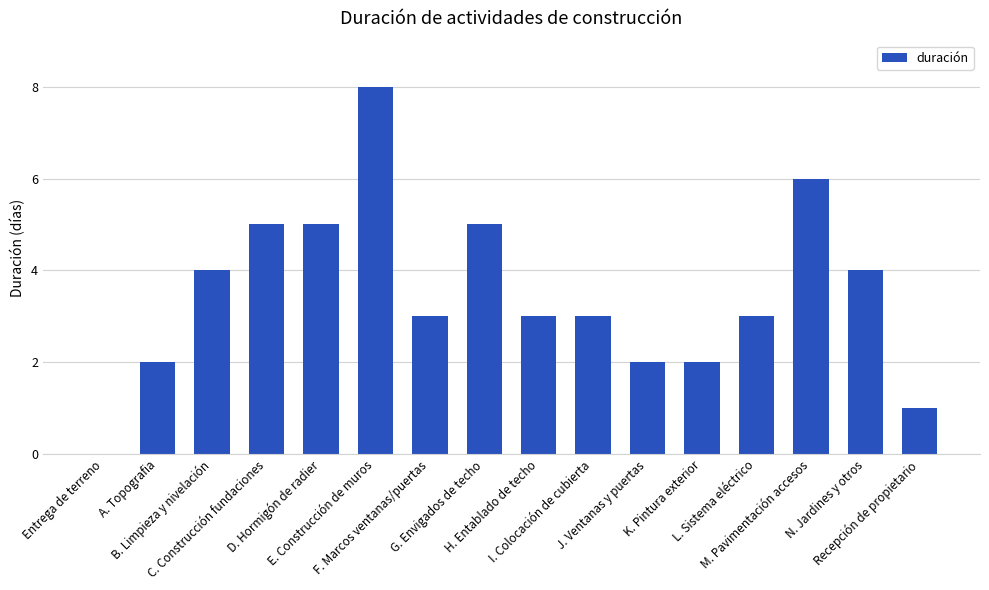

What is the change in value from H. Entablado de techo to N. Jardines y otros?

+1